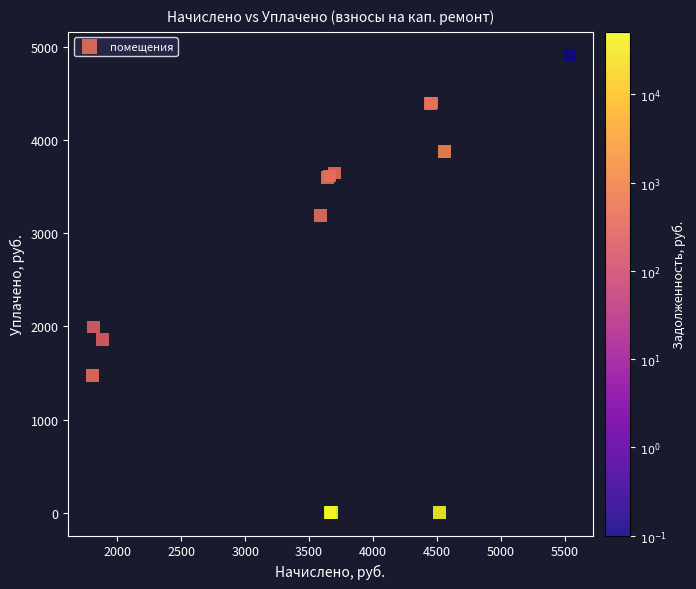

What Y value in the scatter plot is closest to 2458?

1992.4